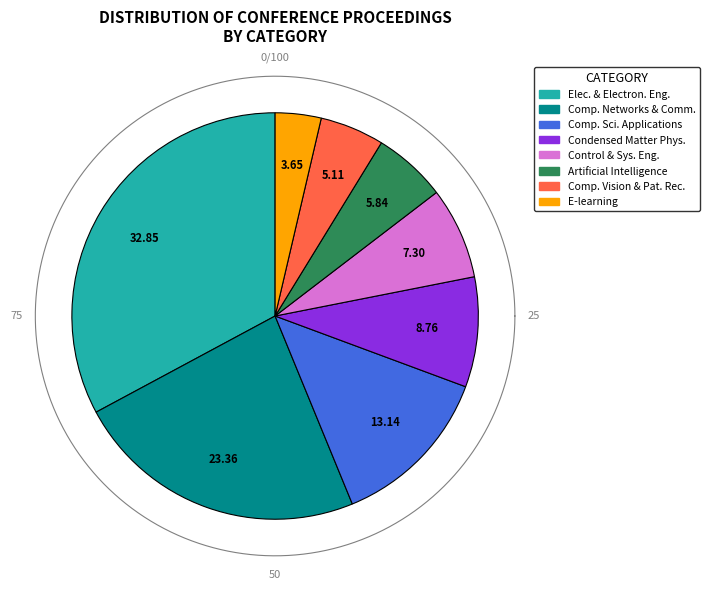

Does any single category account for the majority?

No